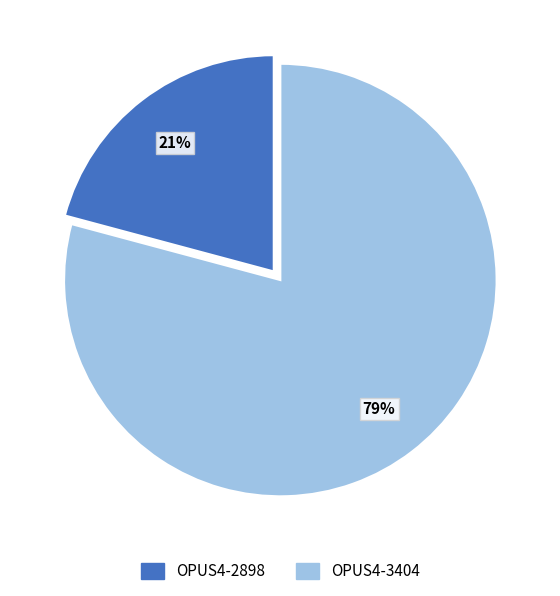

How many segments does this pie chart have?

2